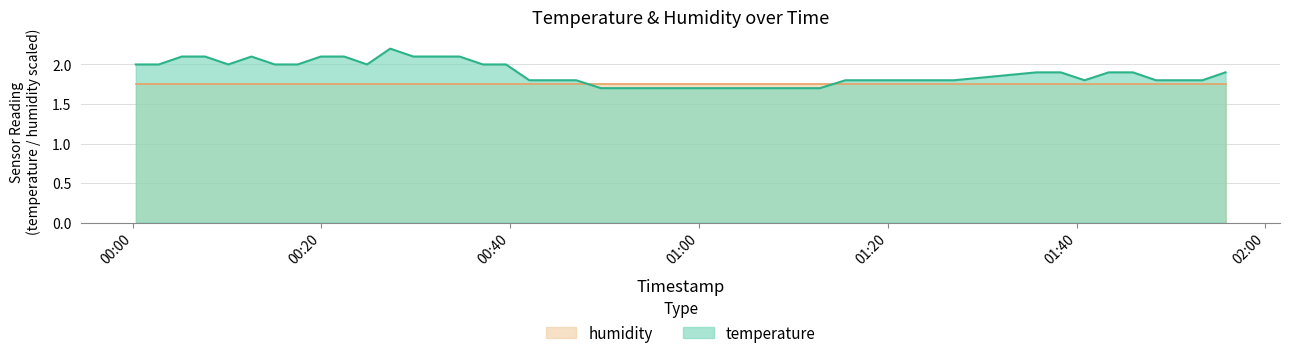

What is the minimum value shown in the chart?

1.7